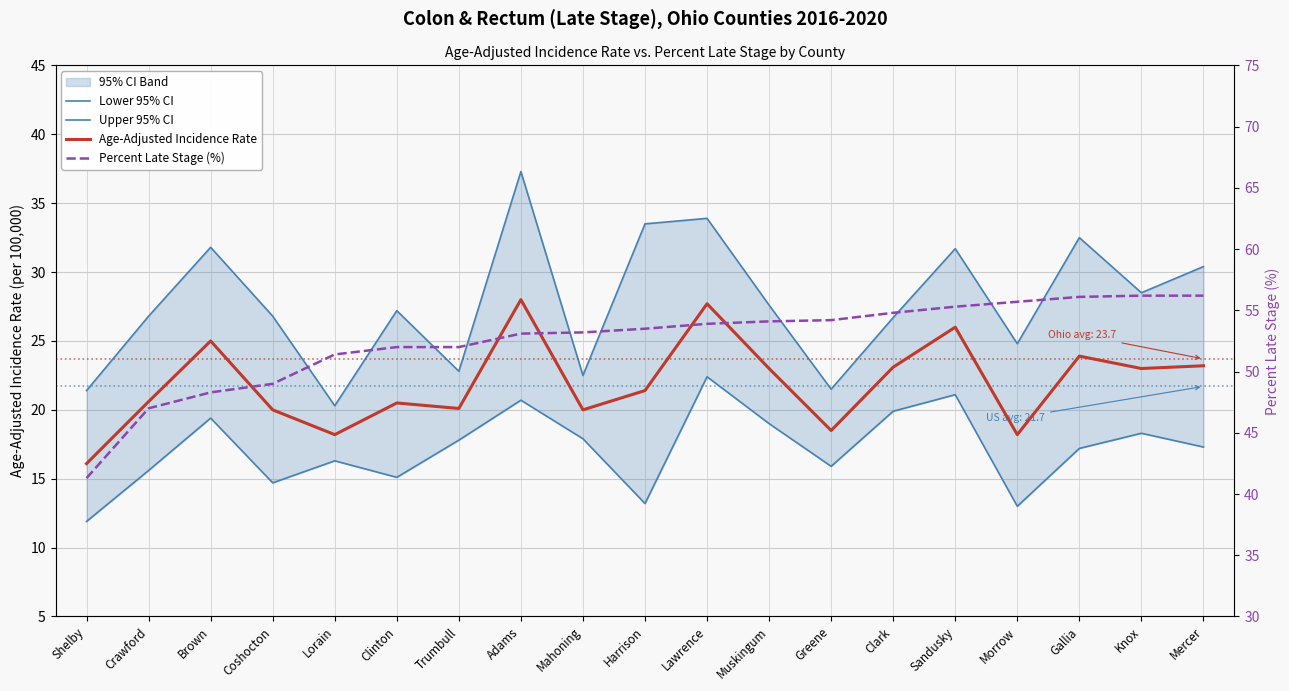

What is the sum of the Percent Late Stage (%) values at Muskingum and Mercer?

110.3